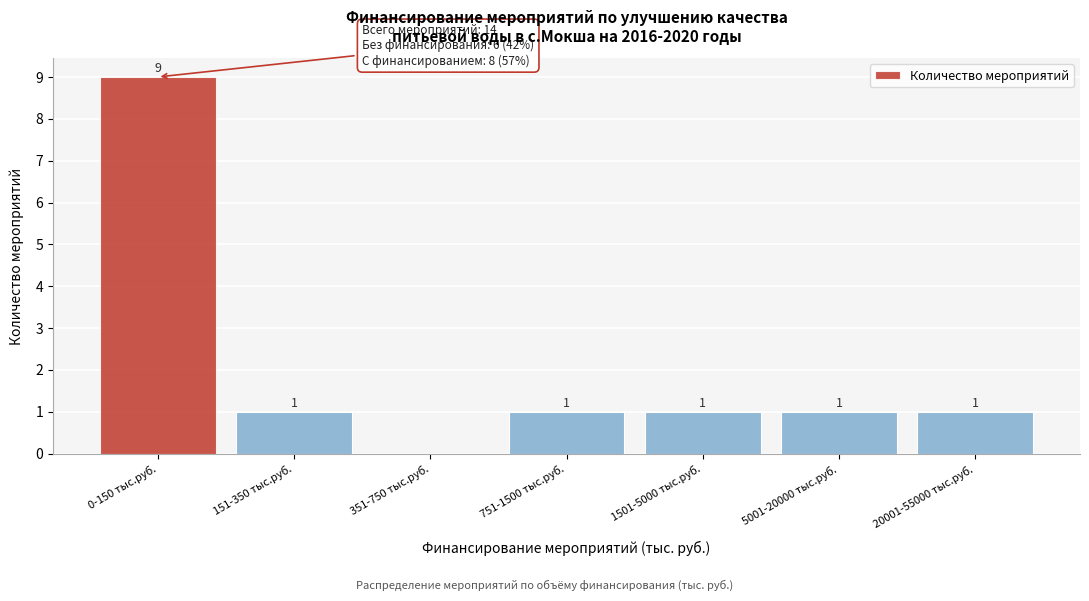

Reading left to right, extract all data points from this chart.

0-150 тыс.руб.=9	151-350 тыс.руб.=1	351-750 тыс.руб.=0	751-1500 тыс.руб.=1	1501-5000 тыс.руб.=1	5001-20000 тыс.руб.=1	20001-55000 тыс.руб.=1